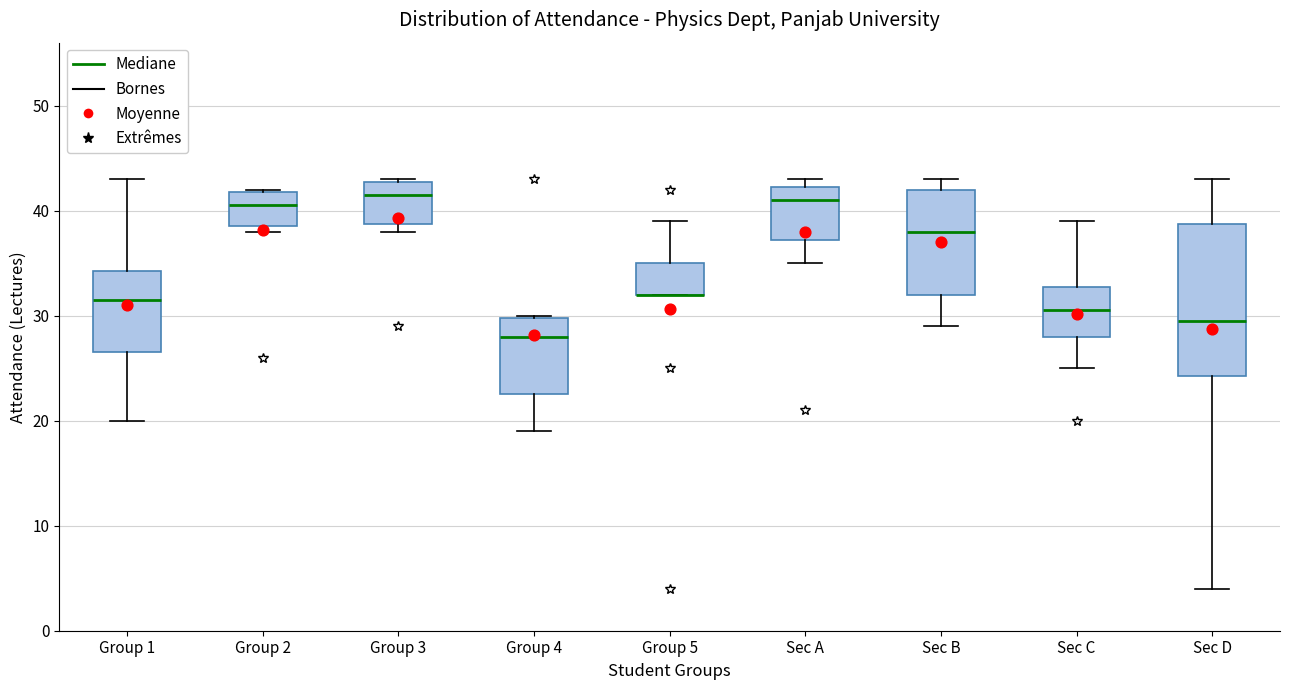

Comparing the boxes themselves (not the whiskers), which one is the tallest?

Sec D